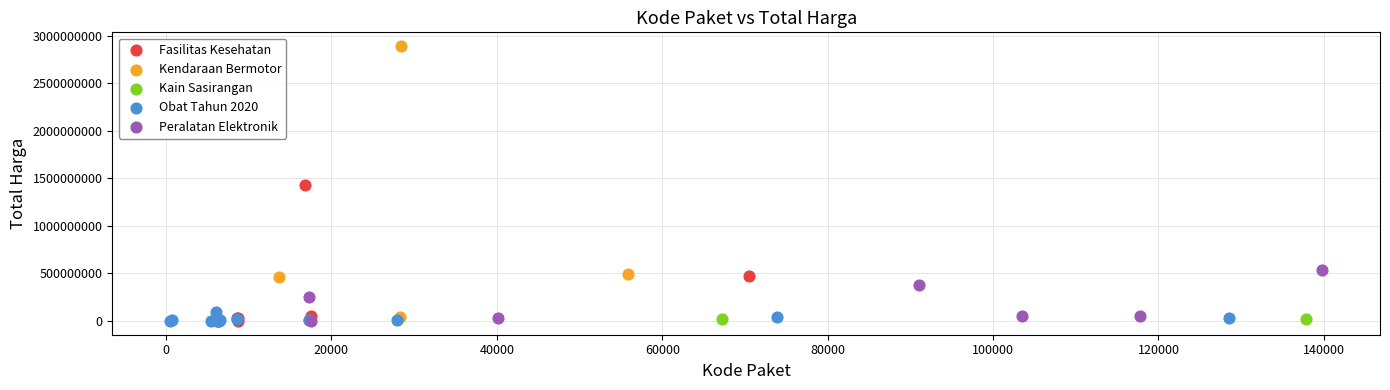

What are all the series names shown in the legend?

Fasilitas Kesehatan, Kendaraan Bermotor, Kain Sasirangan, Obat Tahun 2020, Peralatan Elektronik